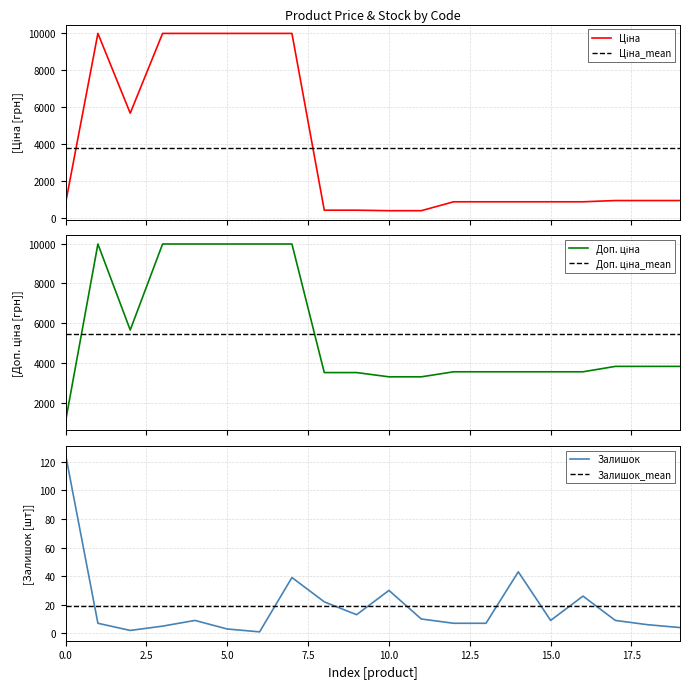

True or false: Залишок and Ціна intersect in this chart.

False